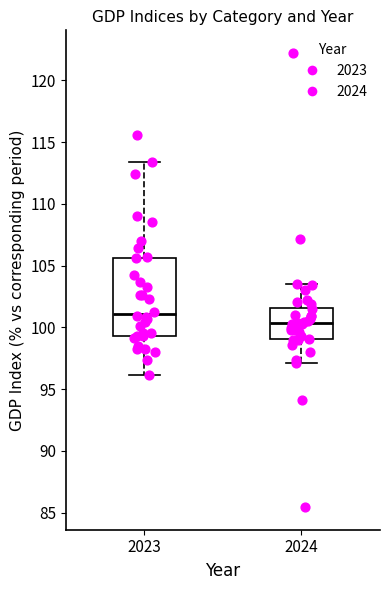

Reading left to right, transcribe this box plot: for each box, give where its median line is, the range the box spans, and where its two whiskers end, as read against the y-axis. The values are not printed on the chart, so give them approximately, as read against the axis.

2023: median 101.0, box 99.5 to 105.5, whiskers 96.0 to 113.5
2024: median 100.5, box 99.0 to 101.5, whiskers 97.0 to 103.5